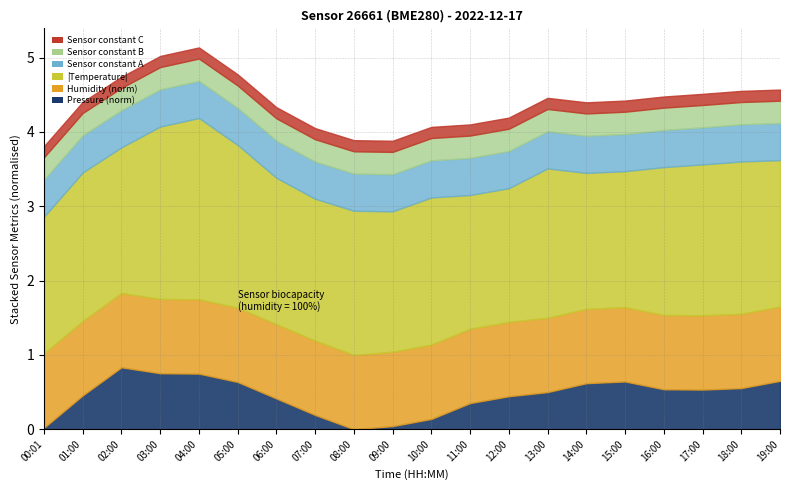

Is it true that humidity equals 34.7 at 04:00?

False